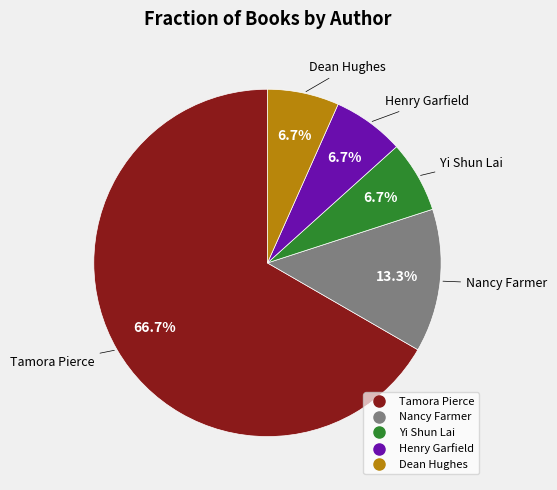

True or false: Tamora Pierce accounts for 67% of the total.

True